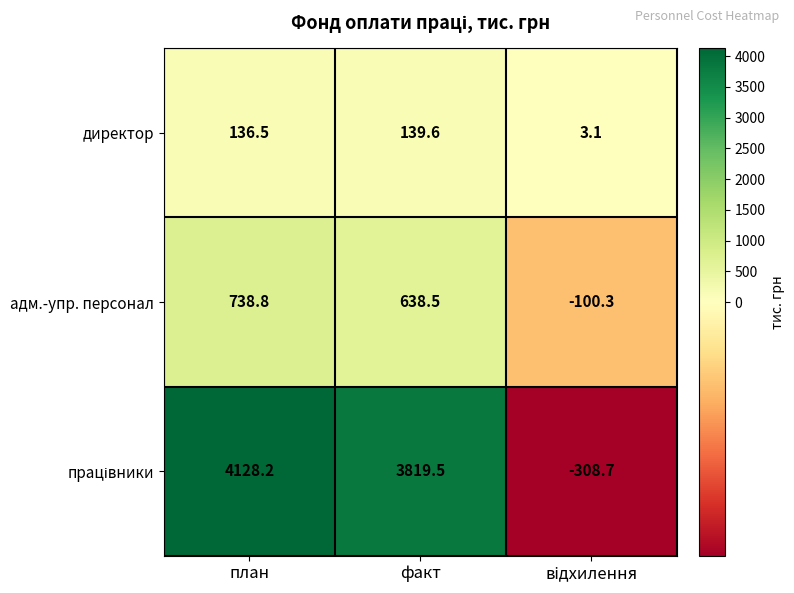

At which category is the sum across all series the highest?

план